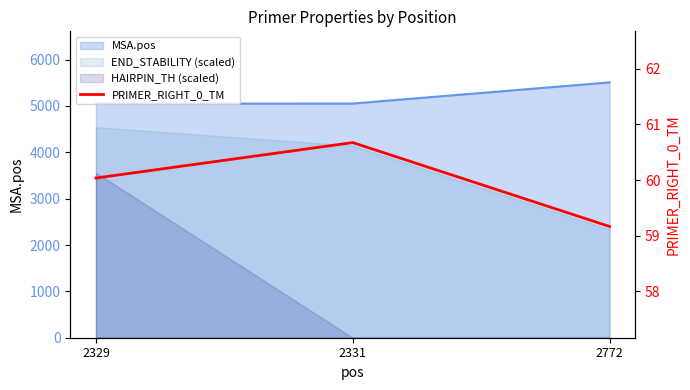

How many lines are shown in the chart?

1